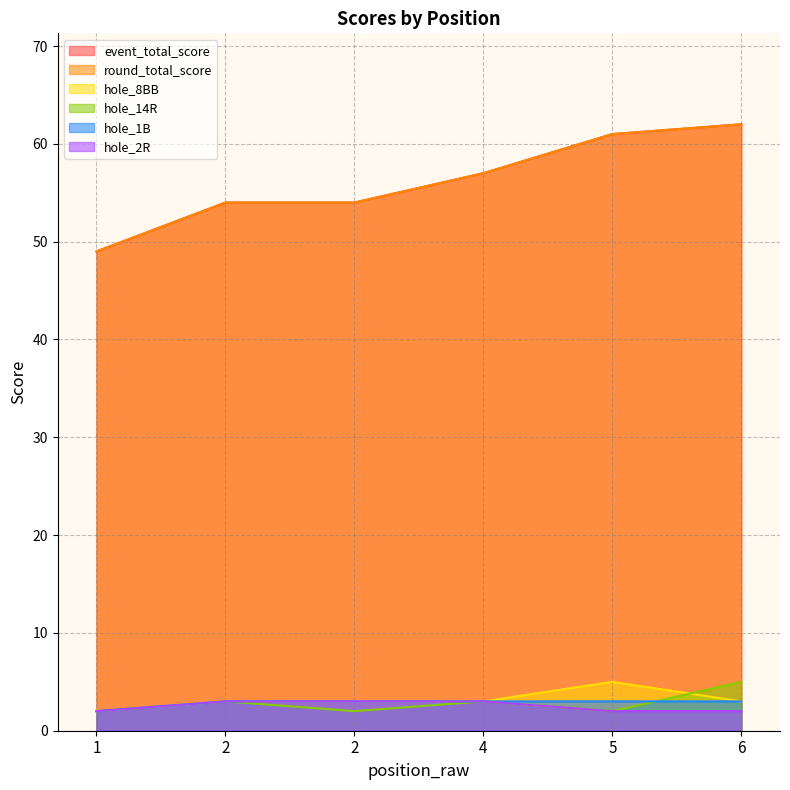

Read the hole_8BB value at 2.

3